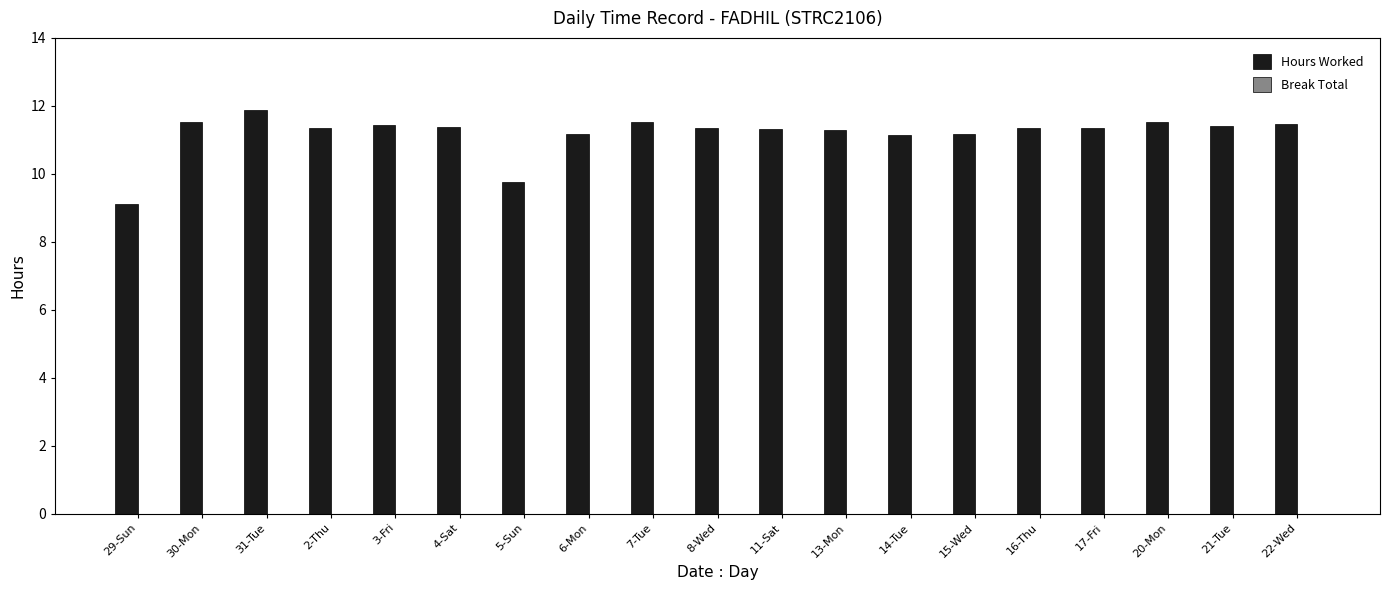

What is the approximate value at 17-Fri?

11.4